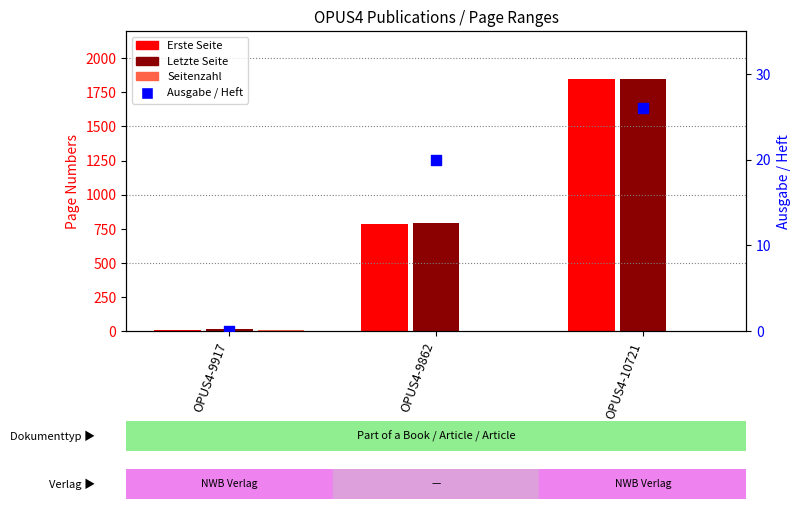

Which series contains the highest Y value?

Erste Seite